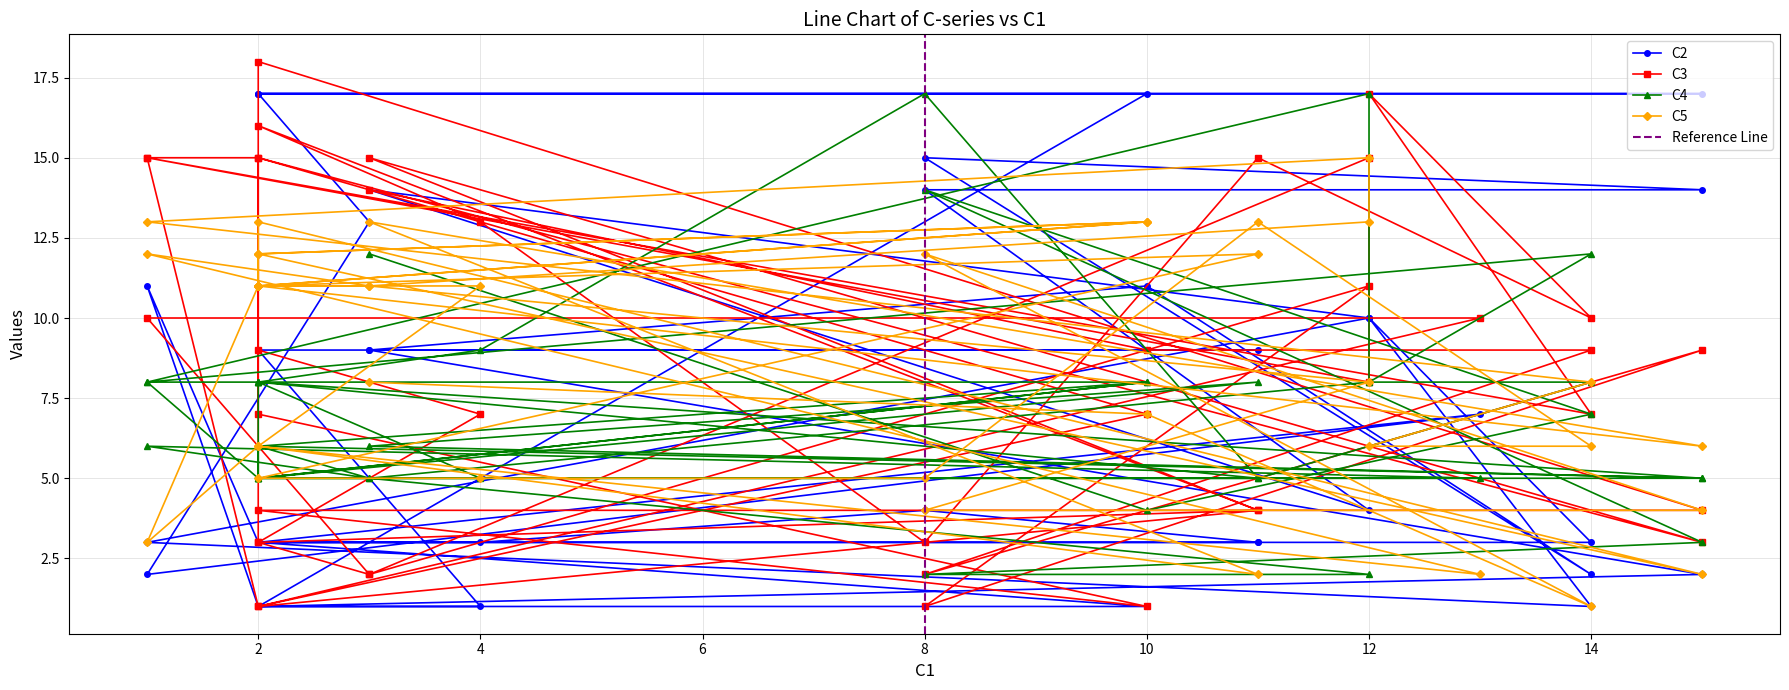

Which series has the widest spread of values?

C3